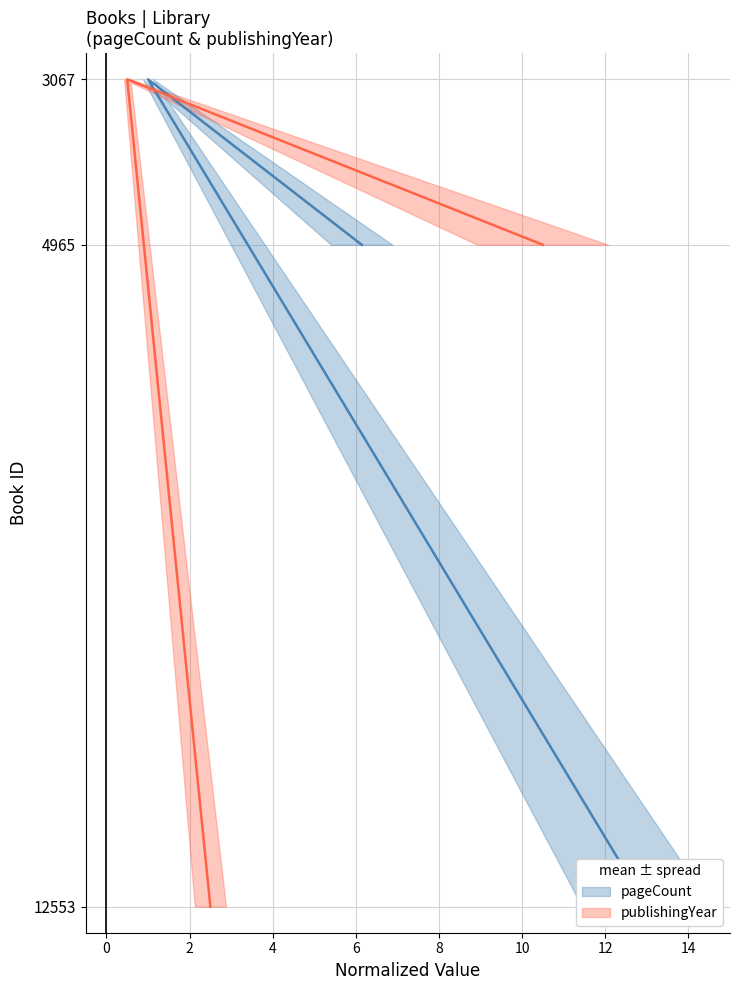

What value does the publishingYear series have at 2, to the nearest 10?

12550